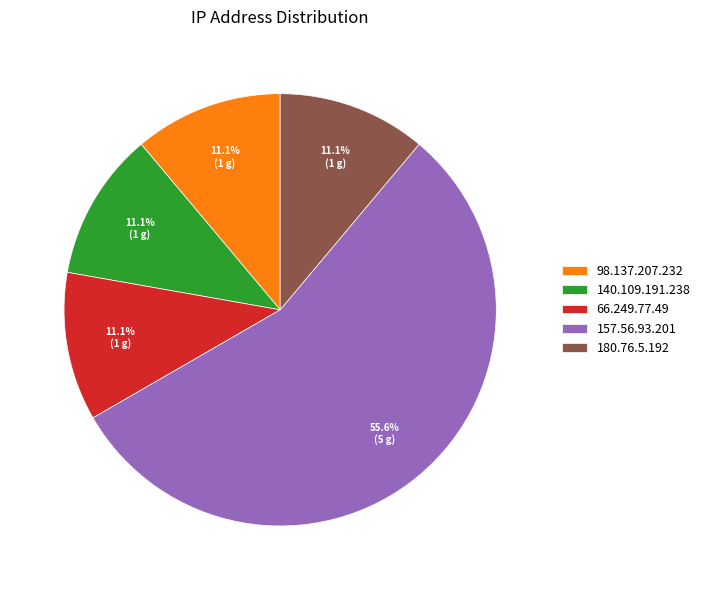

How much of the chart is everything except 98.137.207.232?

88.9%